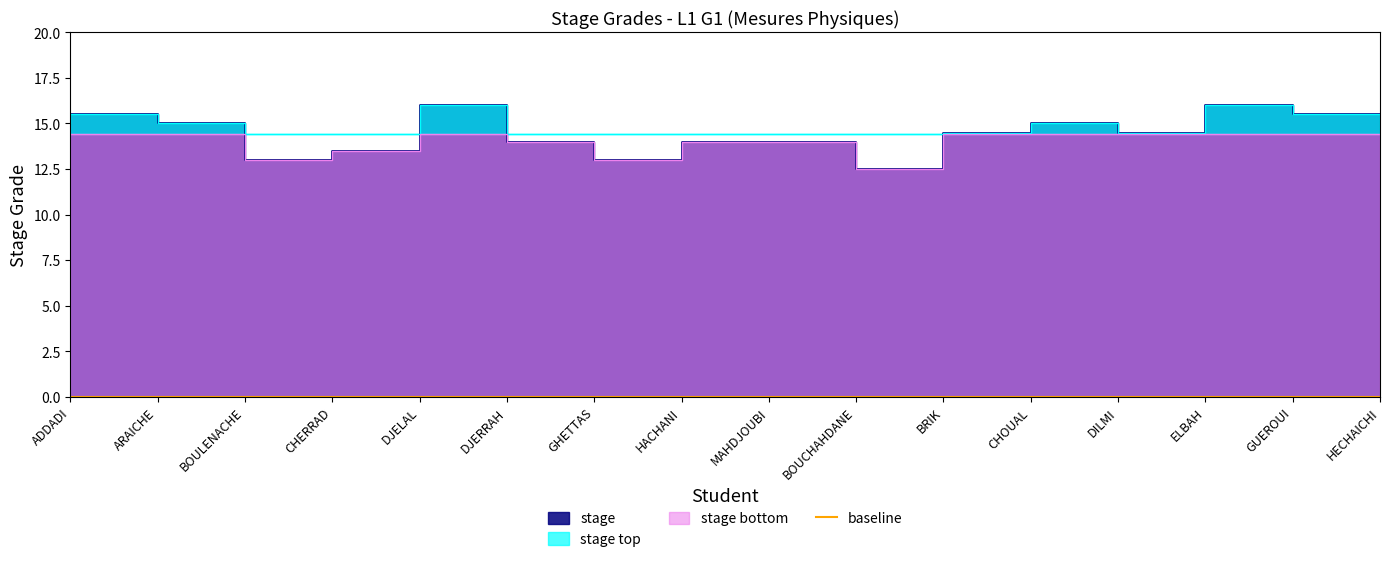

What is the approximate value at HECHAICHI?

15.5